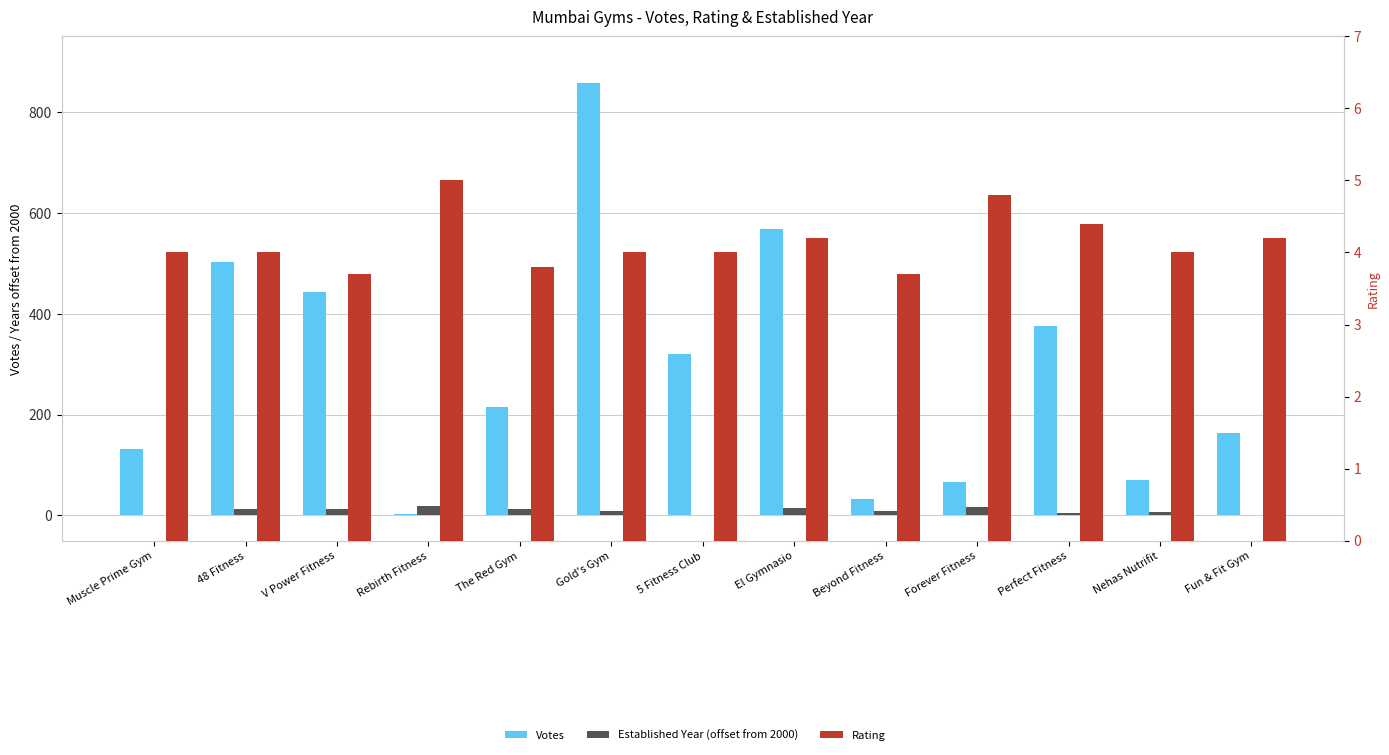

Is it true that Rating equals 7.0 at 48 Fitness?

False